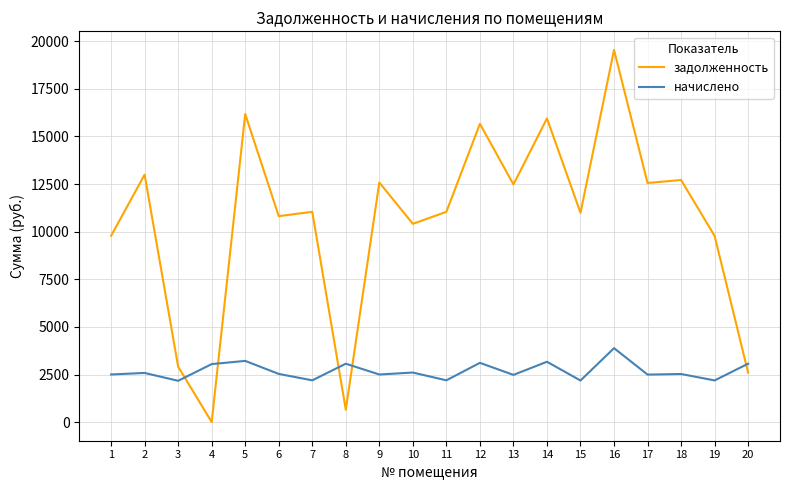

The value of начислено at 4 is 5024.2. True or false?

False